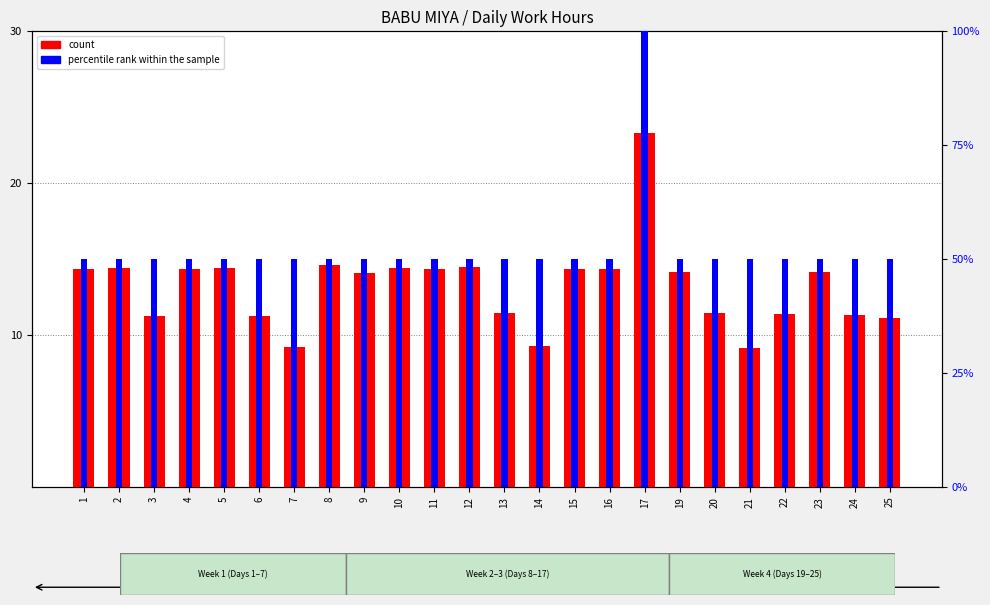

At which category is the sum across all series the highest?

17